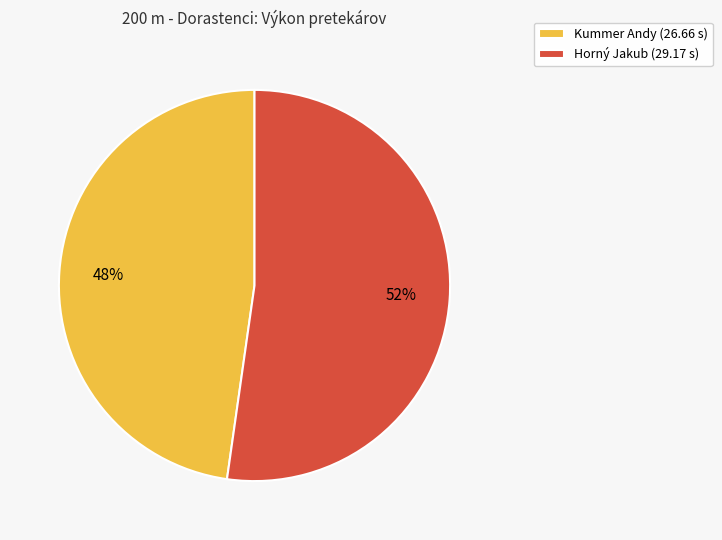

Does any single category account for the majority?

Yes